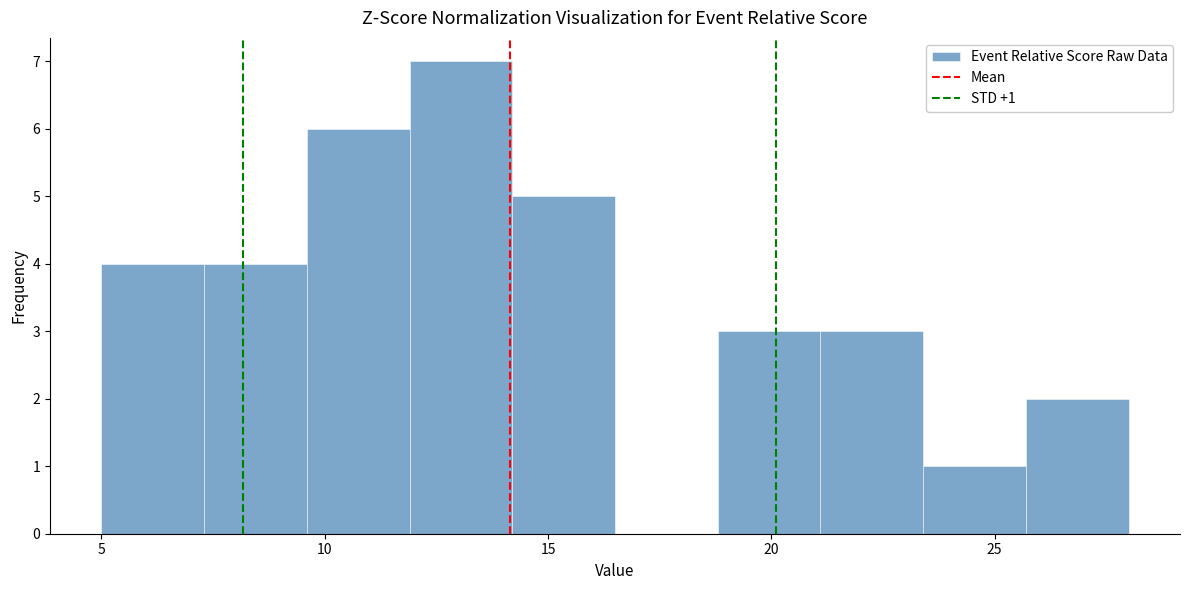

Which range on the x-axis has the tallest bar?

11.9 to 14.2